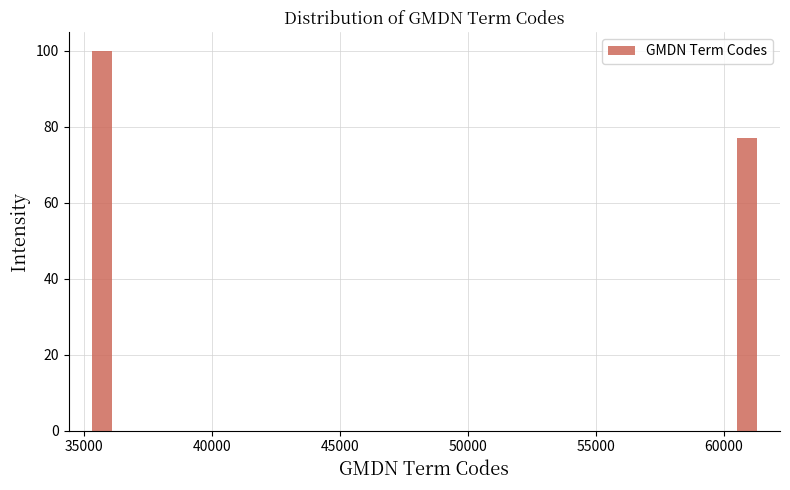

Around what value on the x-axis is the tallest bar? Give the approximate position of its centre, as read against the axis.

35500